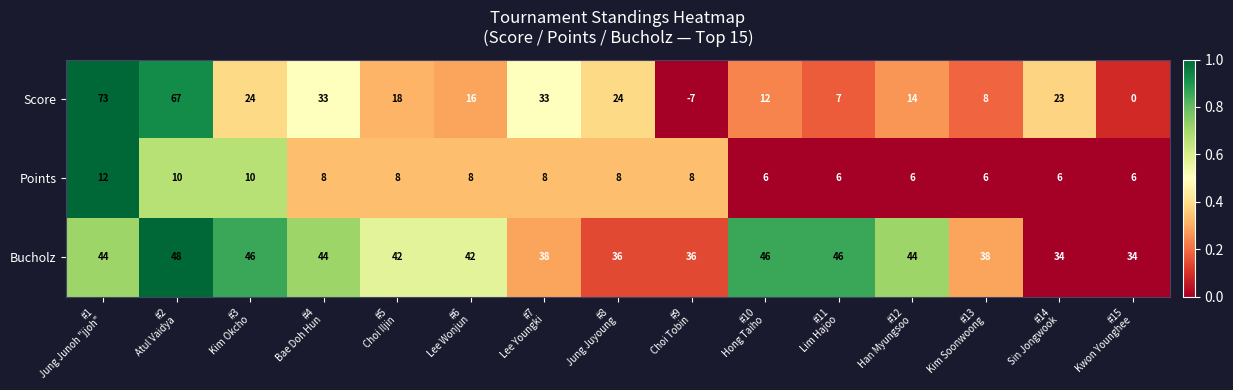

How many categories are shown in the chart?

15